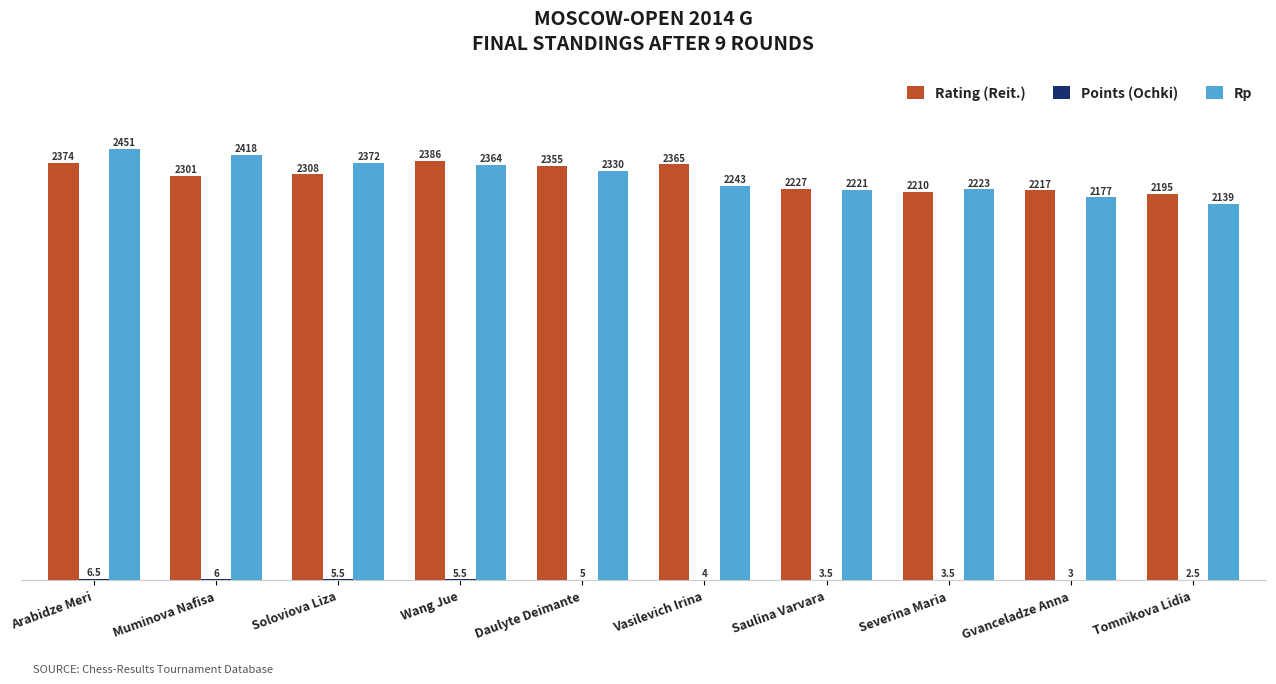

What is the highest value of the Rating (Reit.) series?

2386.0